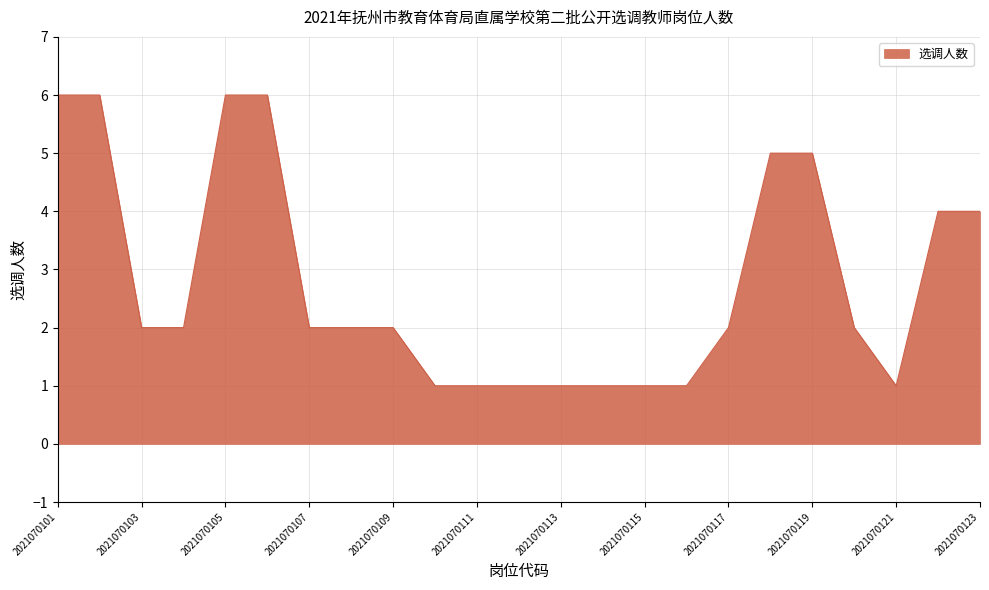

What is the greatest value displayed?

6